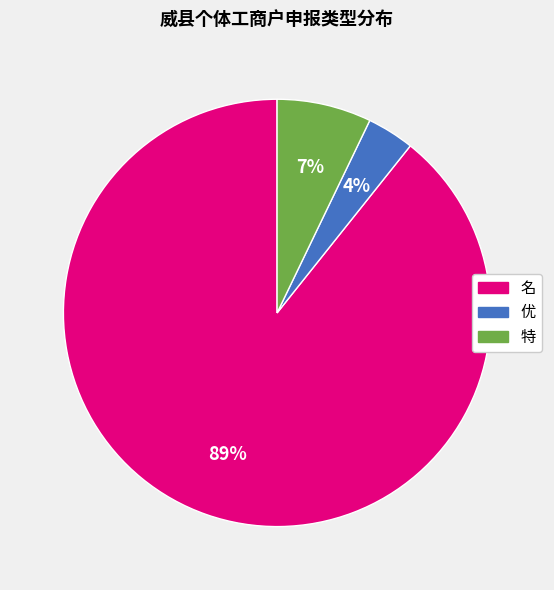

Is it true that 优 is 4% of the pie?

True